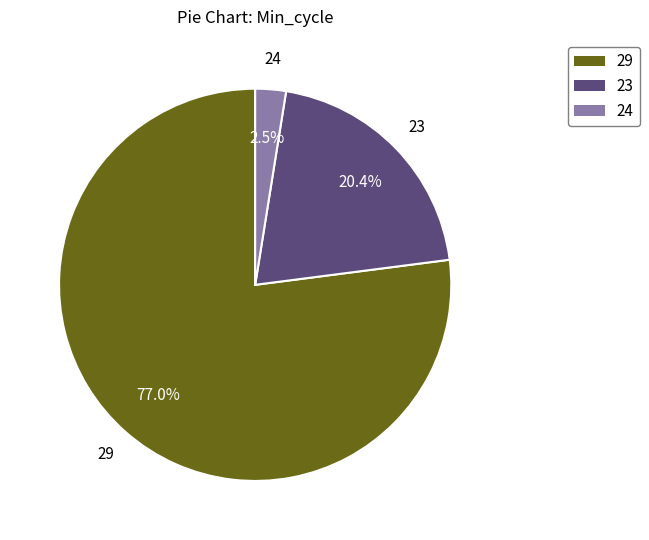

How many slices are in this pie chart?

3